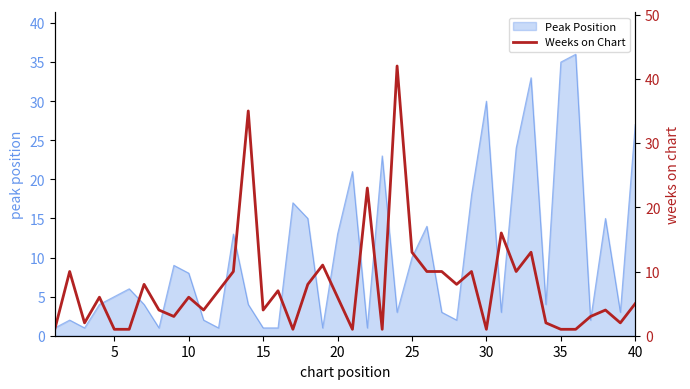

Does the chart display data point markers on the line(s)?

No